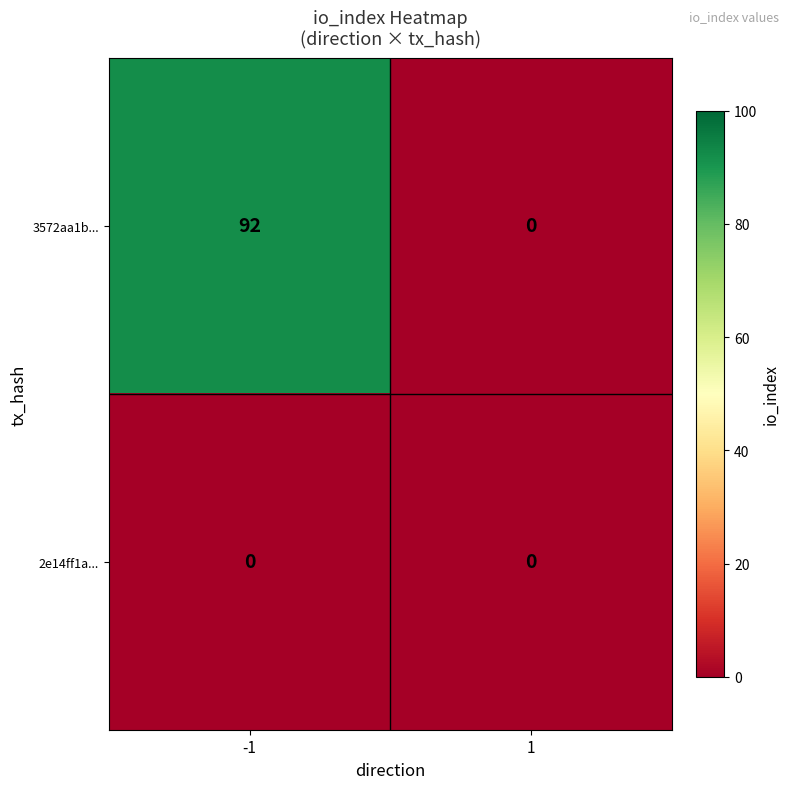

What is the approximate value of 3572aa1b... at -1, to the nearest 5?

90